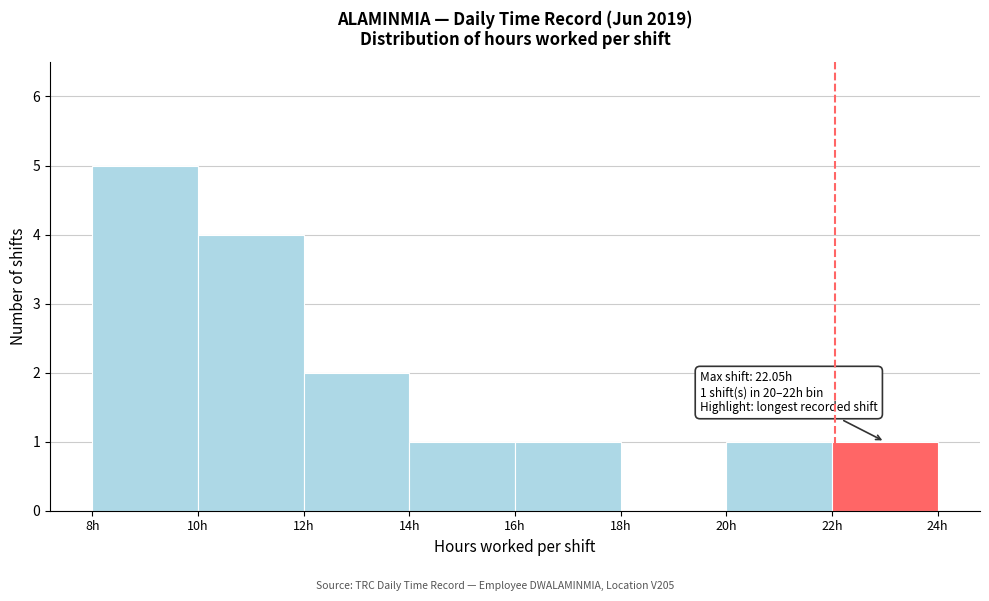

Which range on the x-axis has the tallest bar?

8 to 10